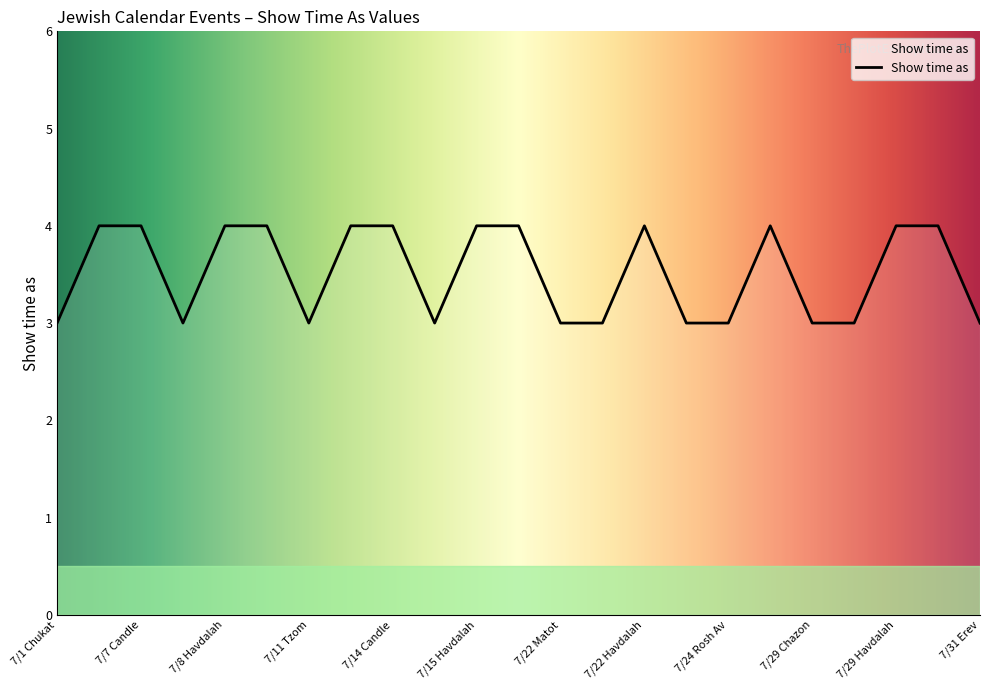

What is the minimum value shown in the chart?

3